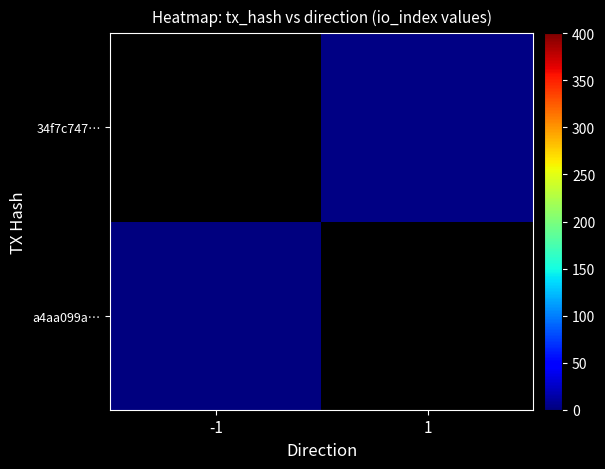

The 34f7c747… series shows 2.0 at 1. True or false?

True